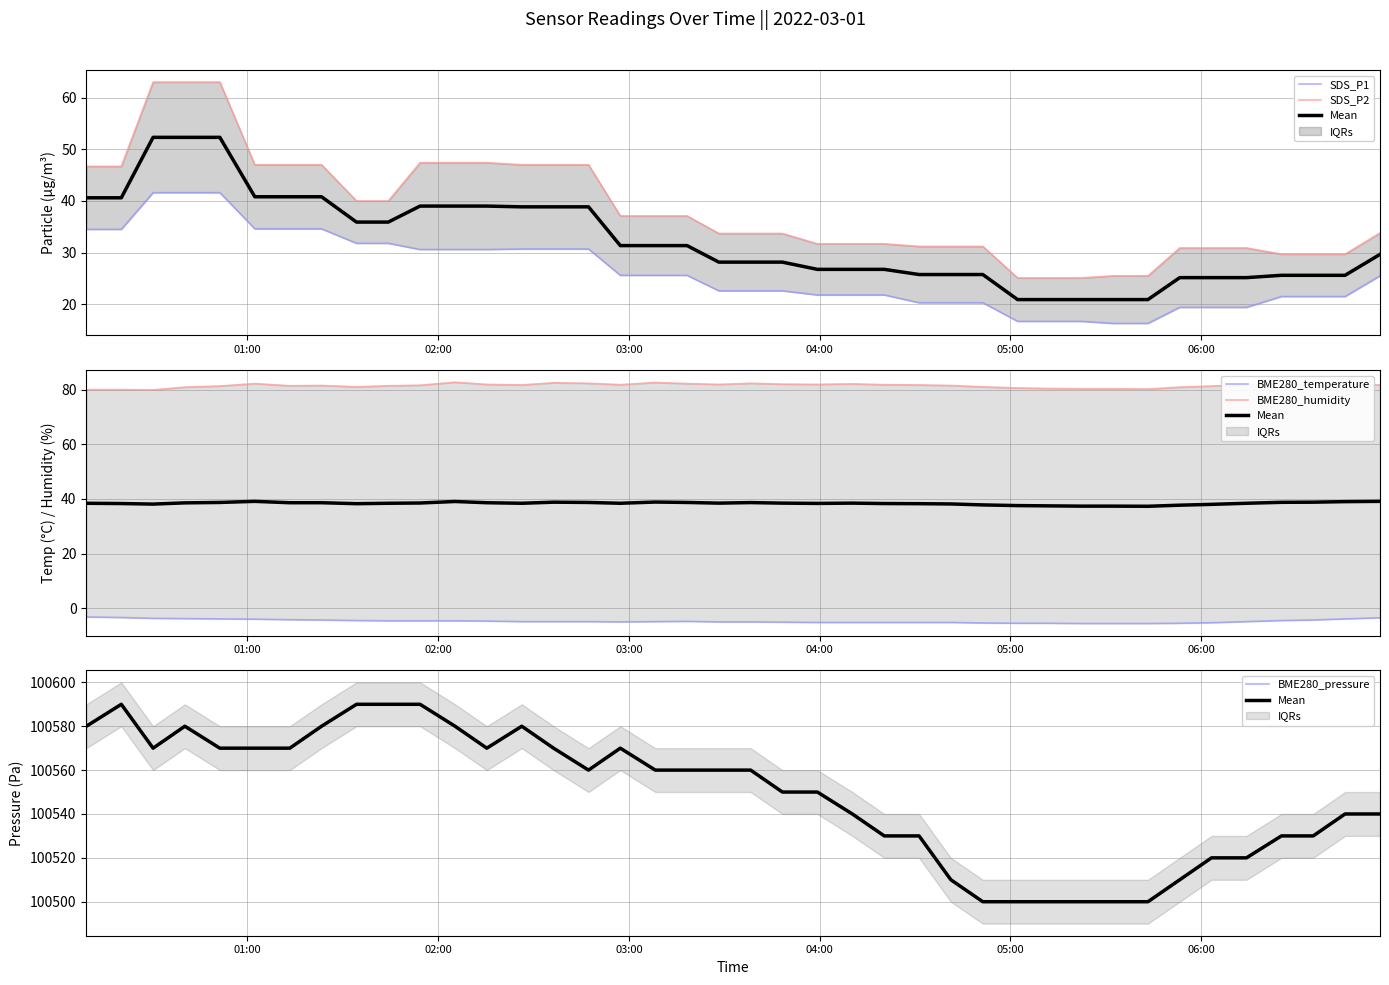

Which series has the largest range (max minus min)?

Mean